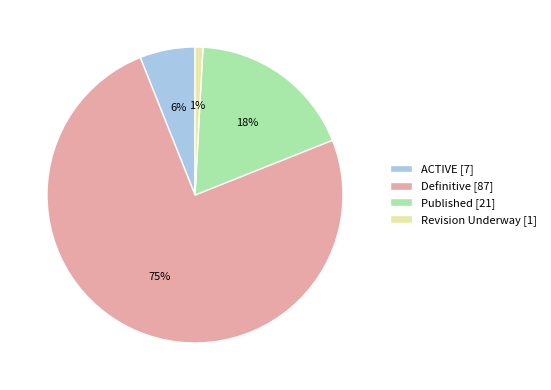

Between Published and ACTIVE, which is larger?

Published